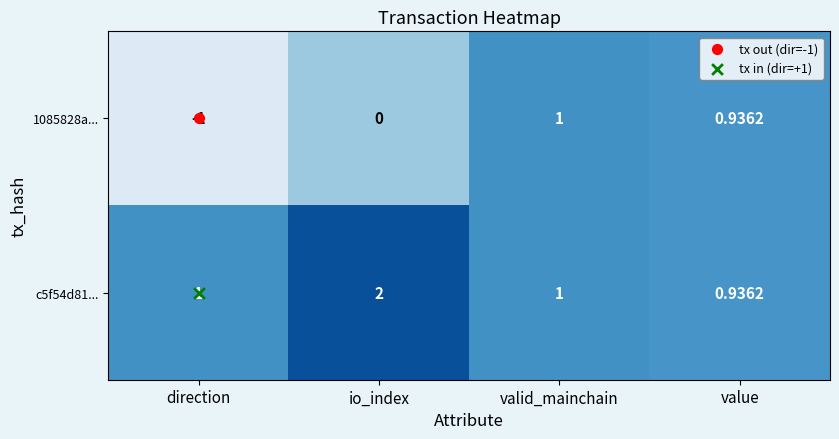

Where is 1085828a... nearest to the value 0?

io_index